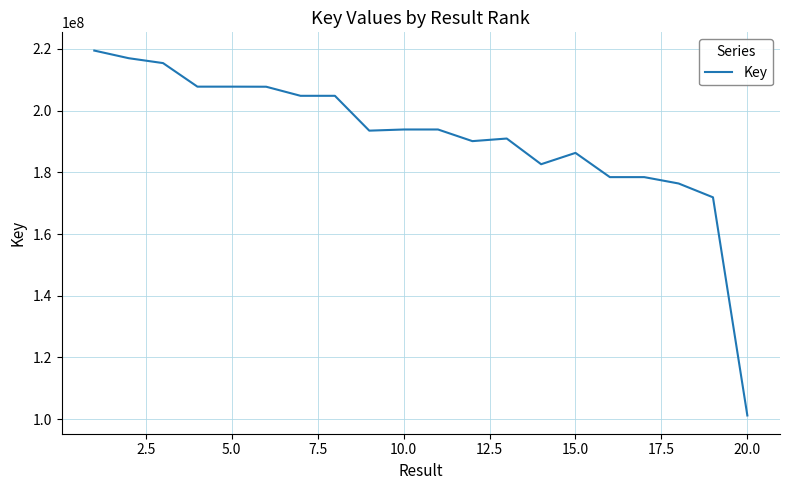

What is the smallest value displayed?

101169770